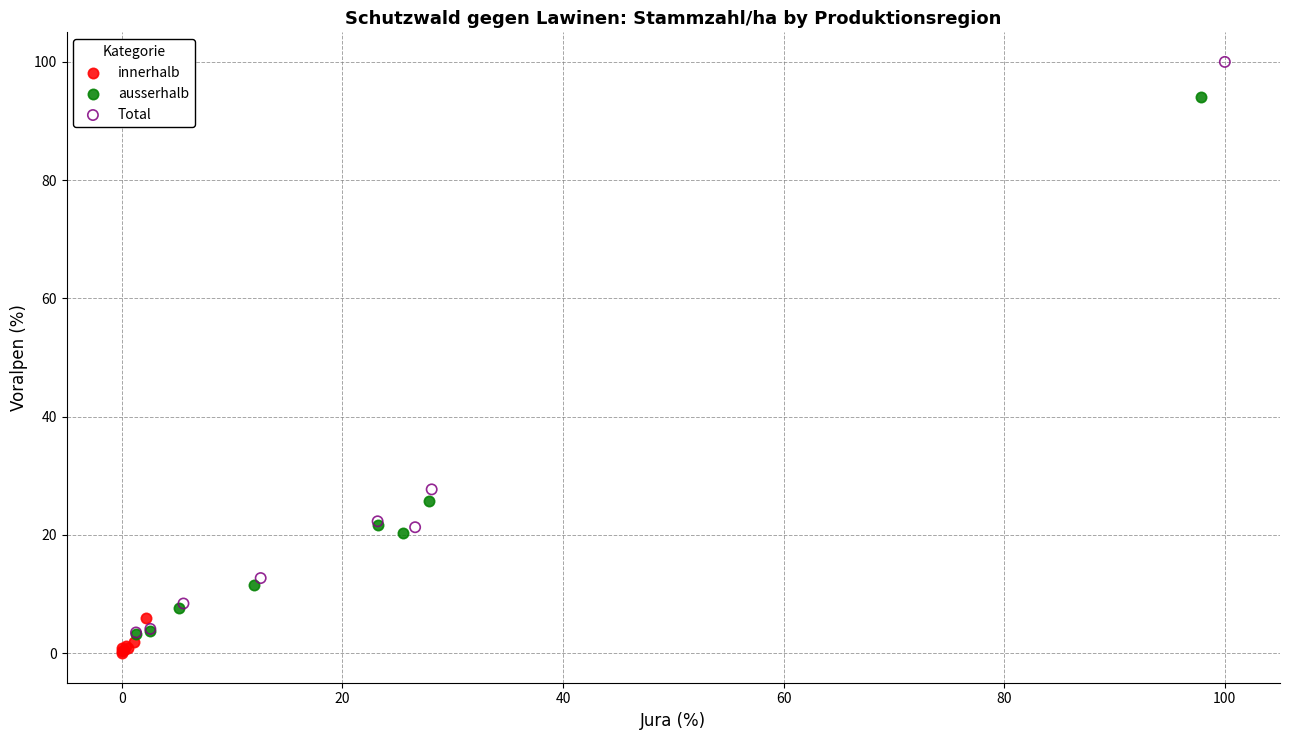

Which series has the largest Y range (max minus min)?

Total